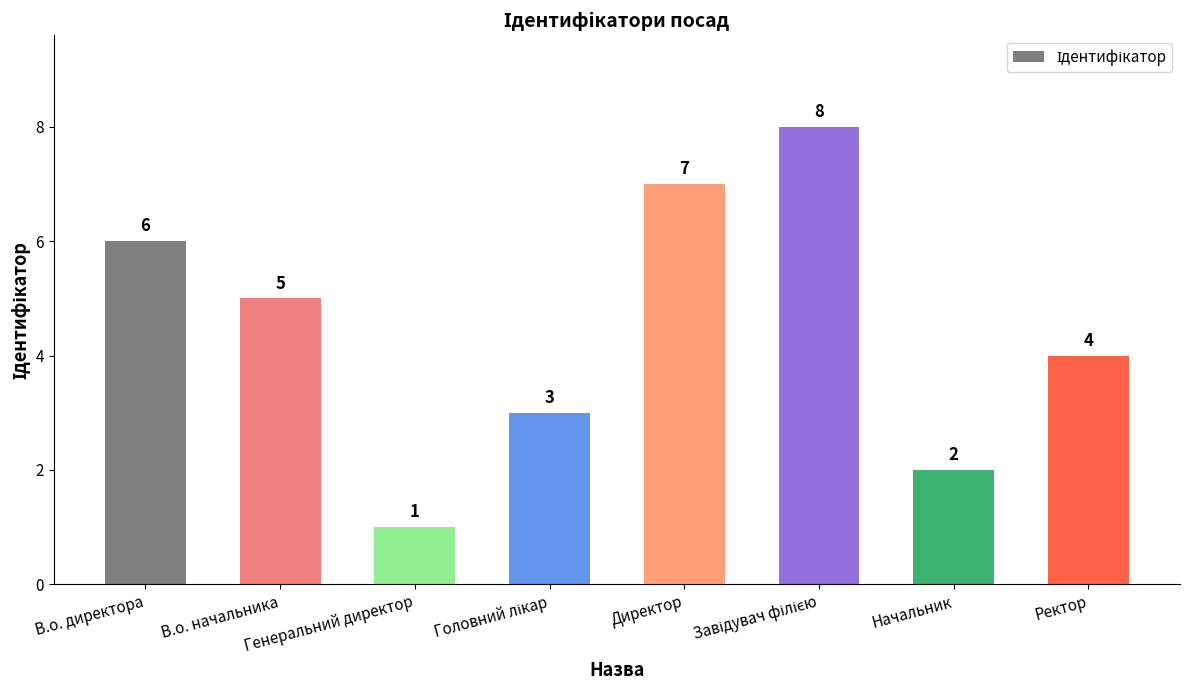

What is the greatest value displayed?

8